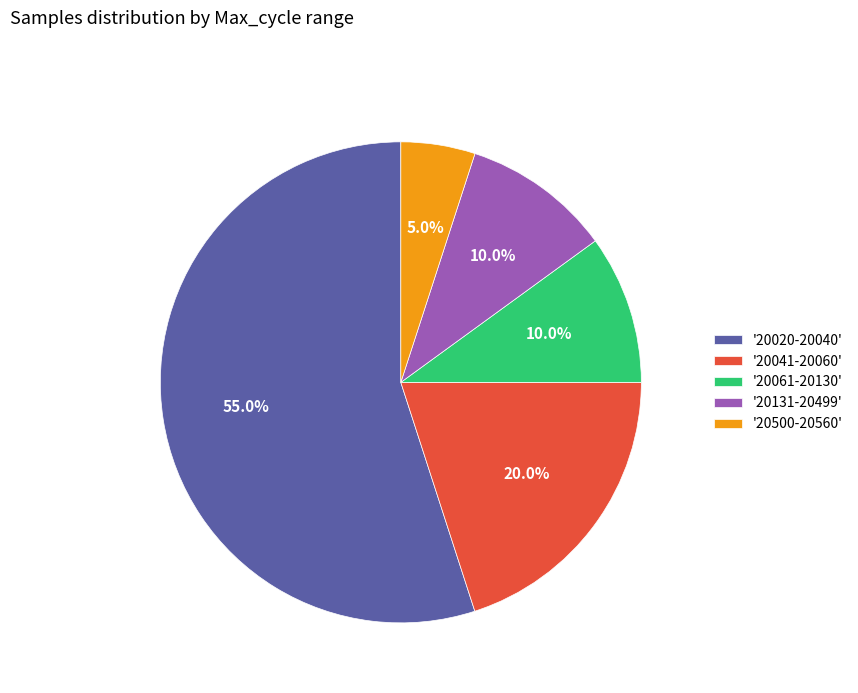

Count the number of slices in the pie.

5